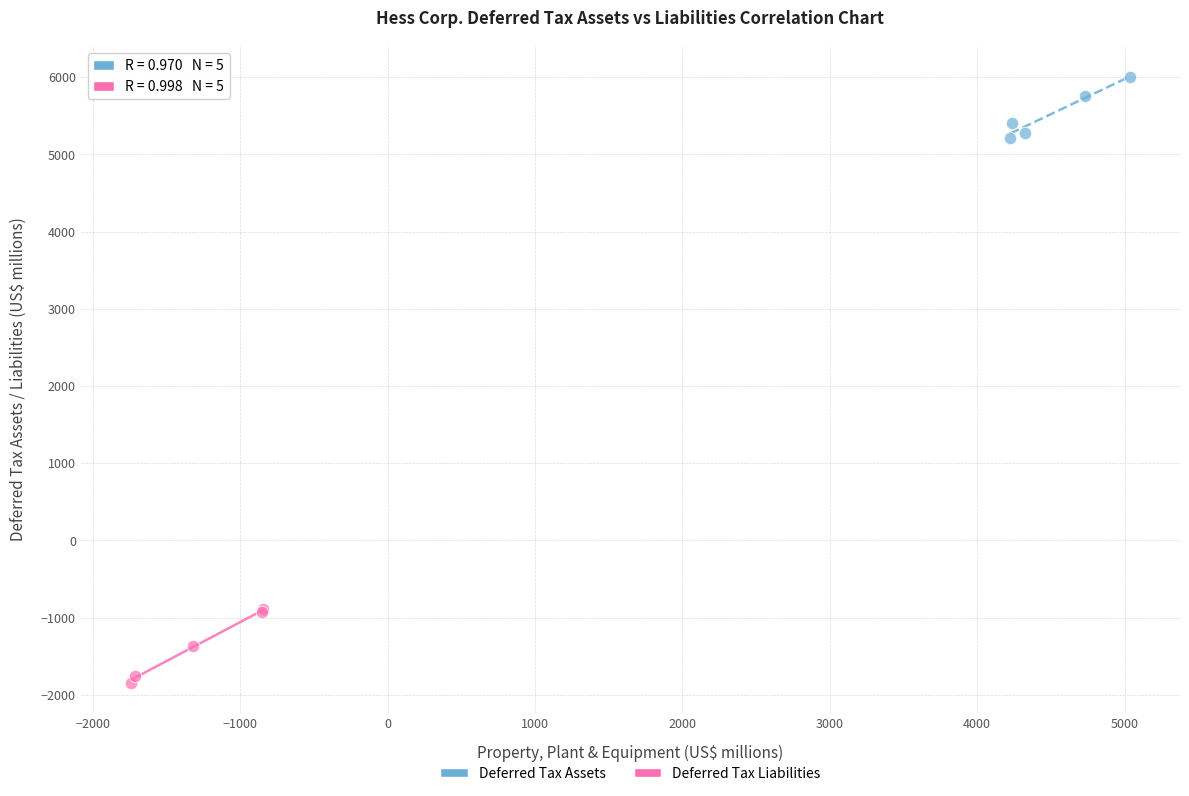

Which series contains the lowest Y value?

Deferred Tax Liabilities